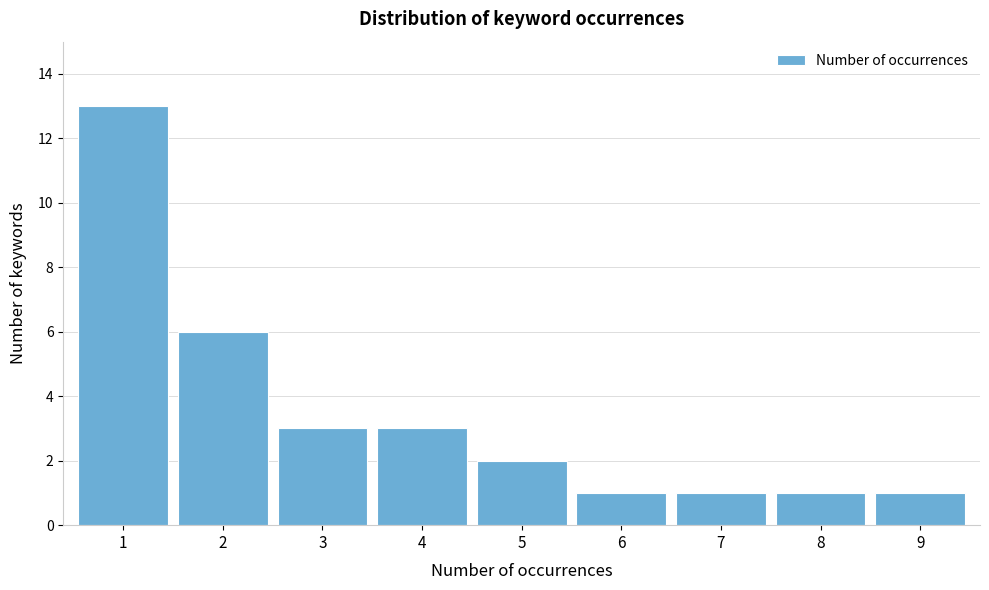

Reading left to right, extract all data points from this chart.

13	6	3	3	2	1	1	1	1